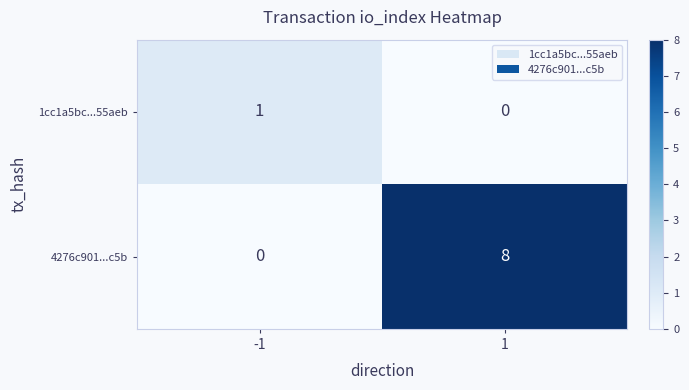

What is the total value across all series at 1?

8